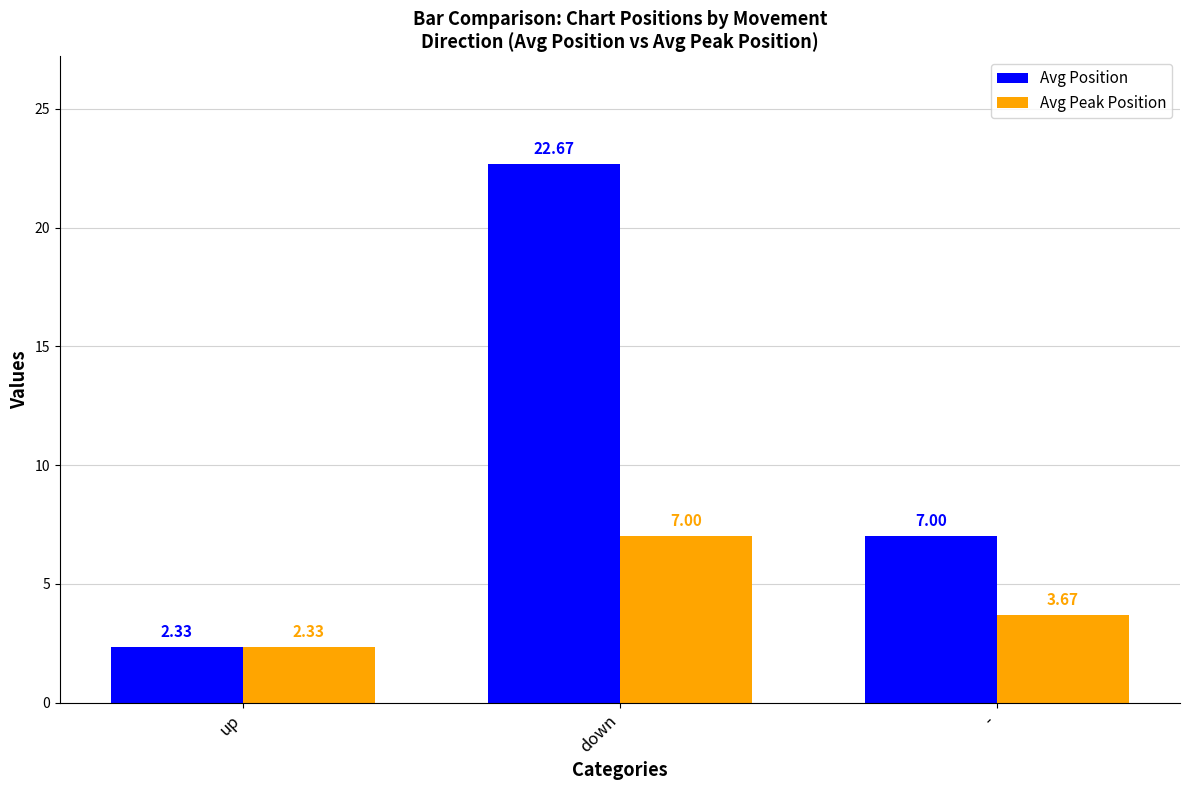

Count the number of categories in the chart.

3